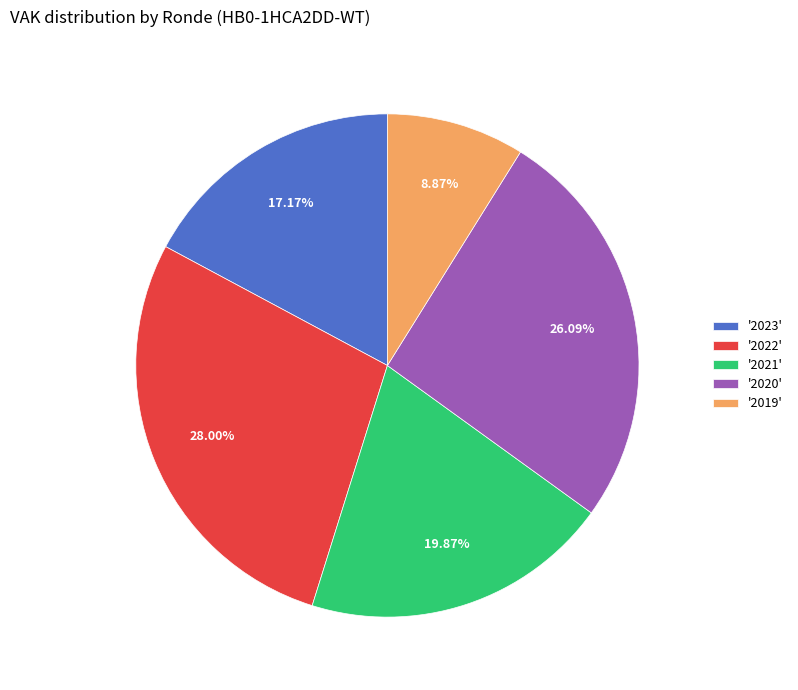

Does any single category account for the majority?

No